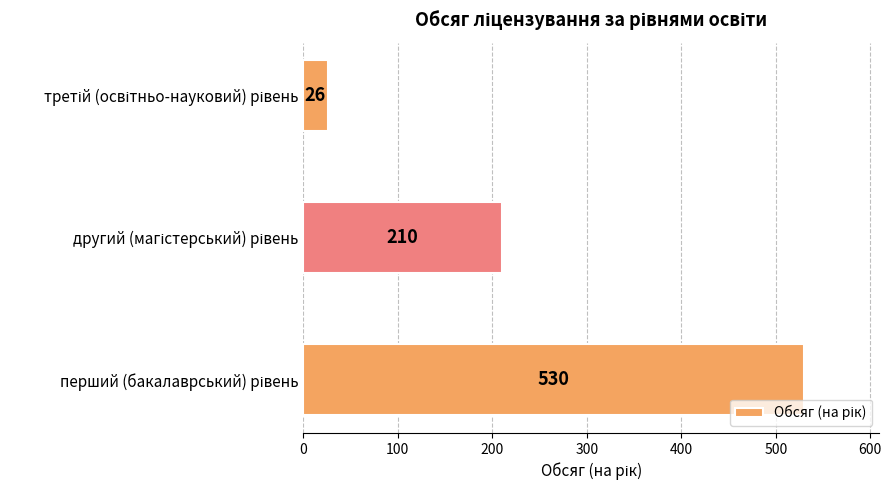

What is the average value?

255